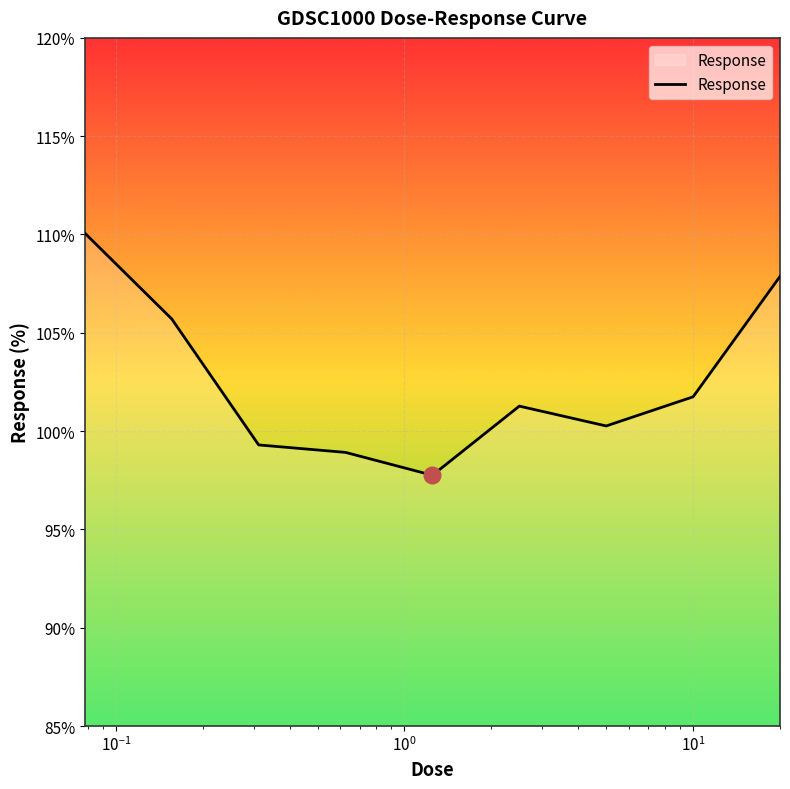

What is the minimum value shown in the chart?

97.8